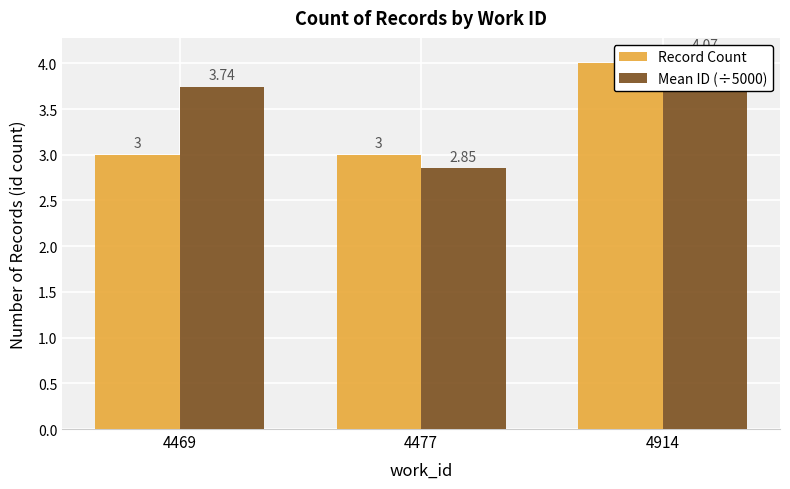

How many groups of bars are there?

3